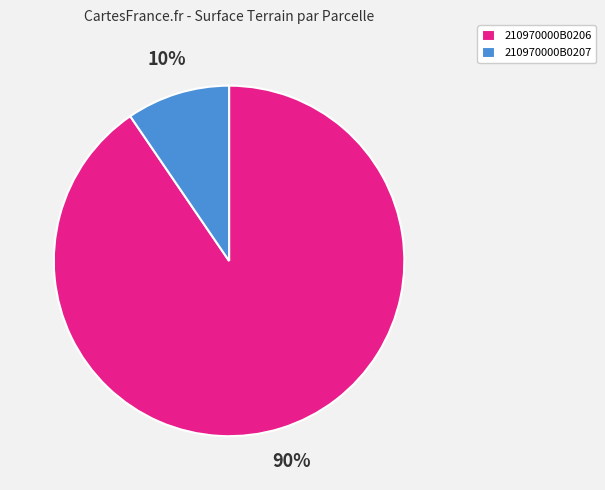

Is it true that 210970000B0207 is 1% of the pie?

False